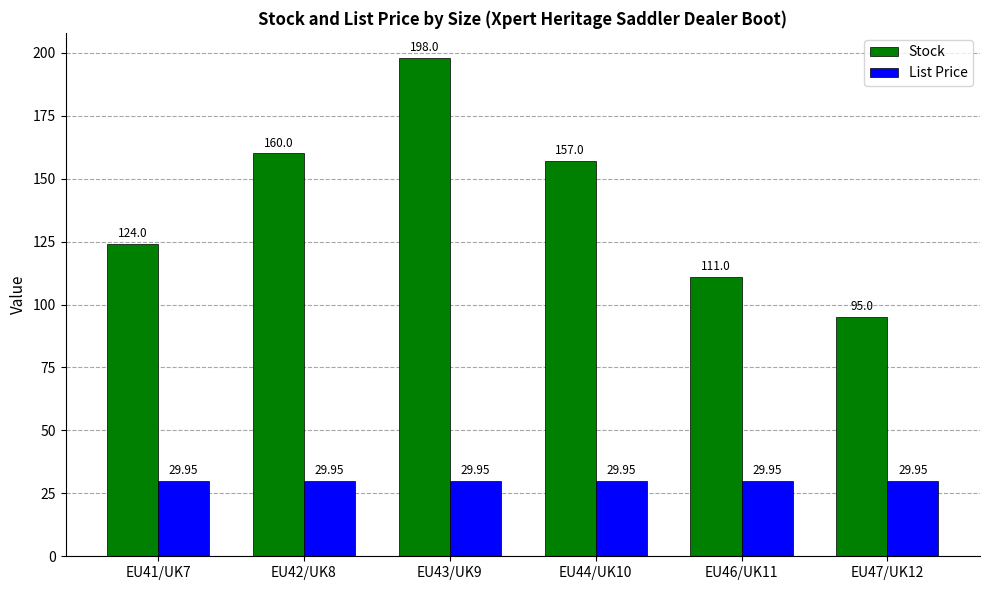

What is the difference between the maximum and minimum values in the Stock series?

103.0